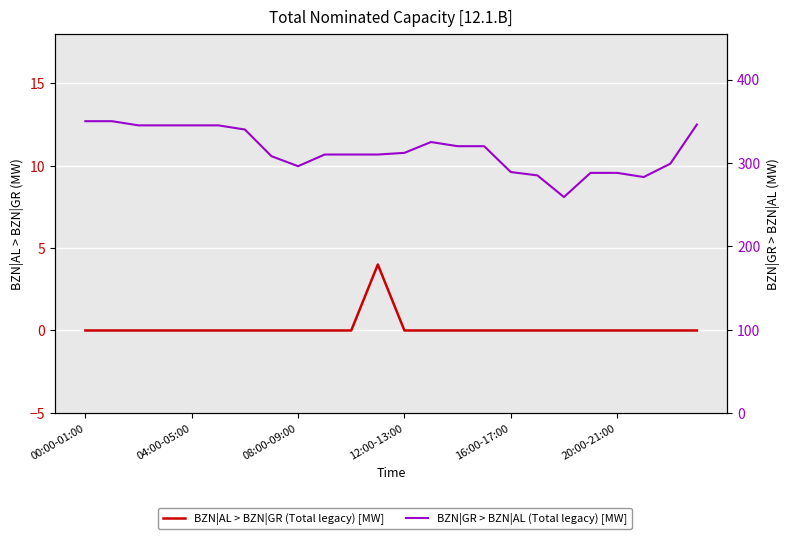

True or false: BZN|AL > BZN|GR (Total legacy) [MW] has more than 2 points higher than both neighbors.

False